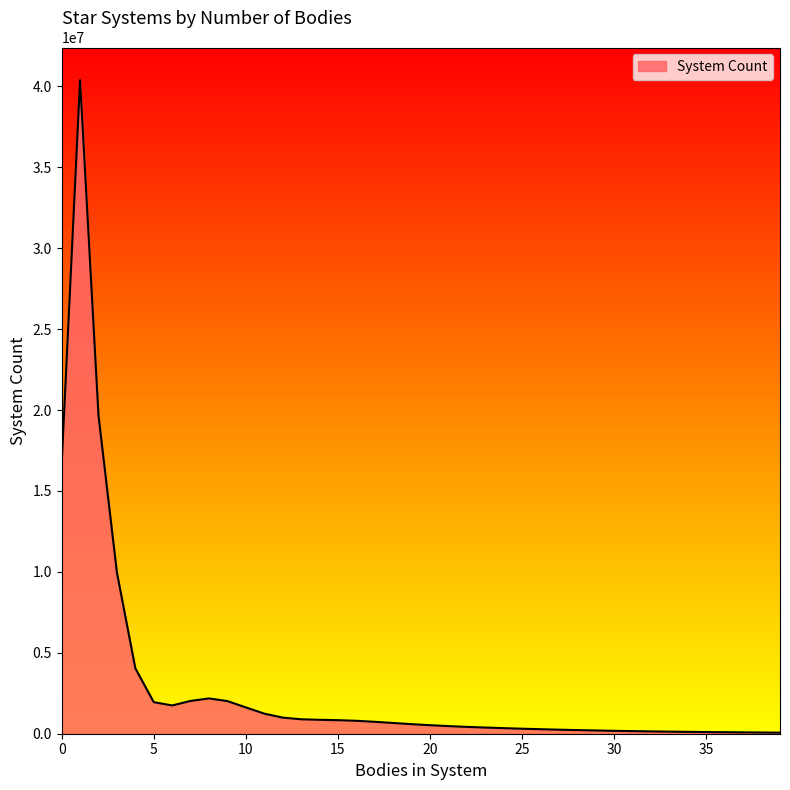

What is the minimum value shown in the chart?

66439